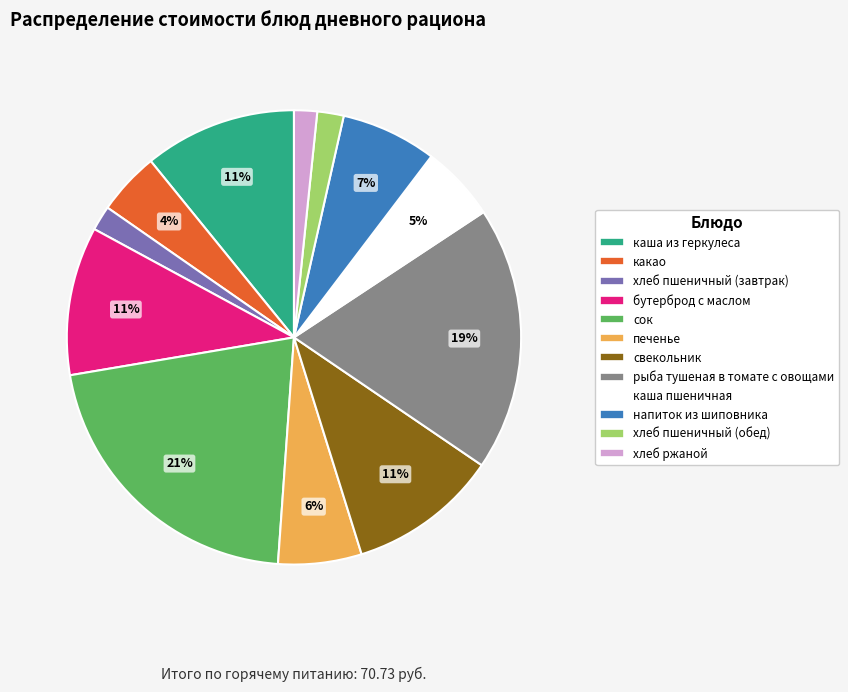

Combined, do сок and напиток из шиповника account for over 50%?

No